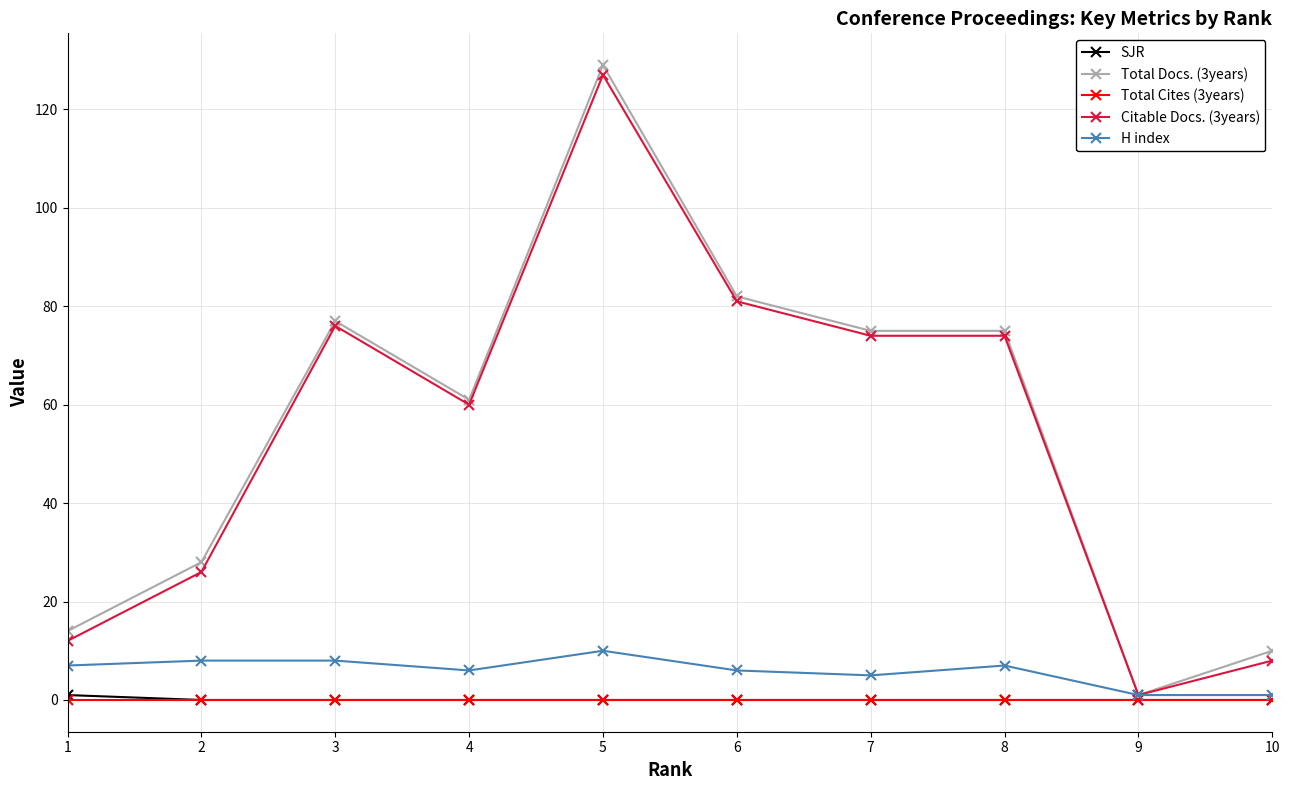

Count the number of categories in the chart.

10